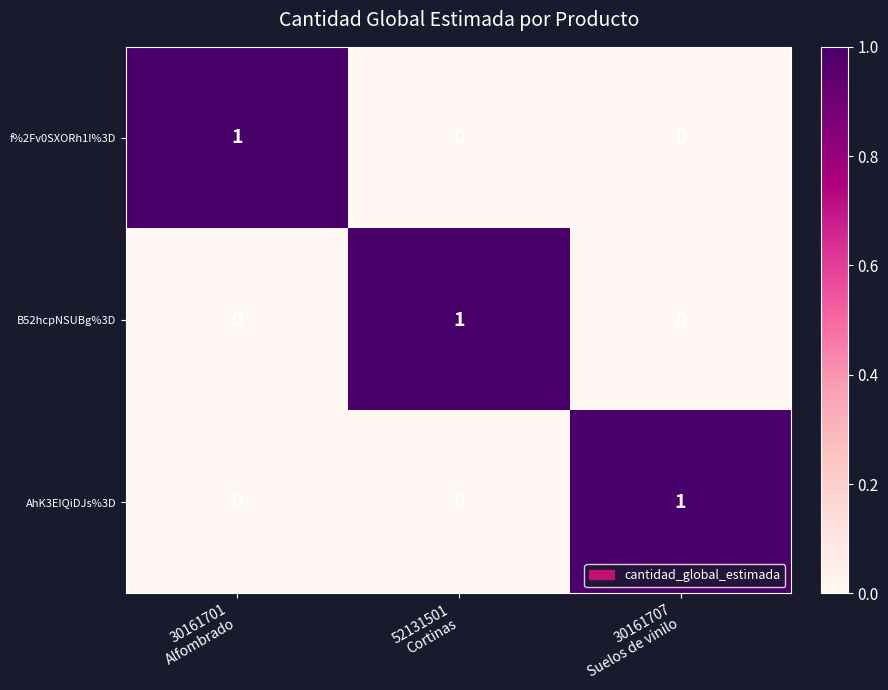

Count the f%2Fv0SXORh1I%3D values in the range 0 to 1.

3